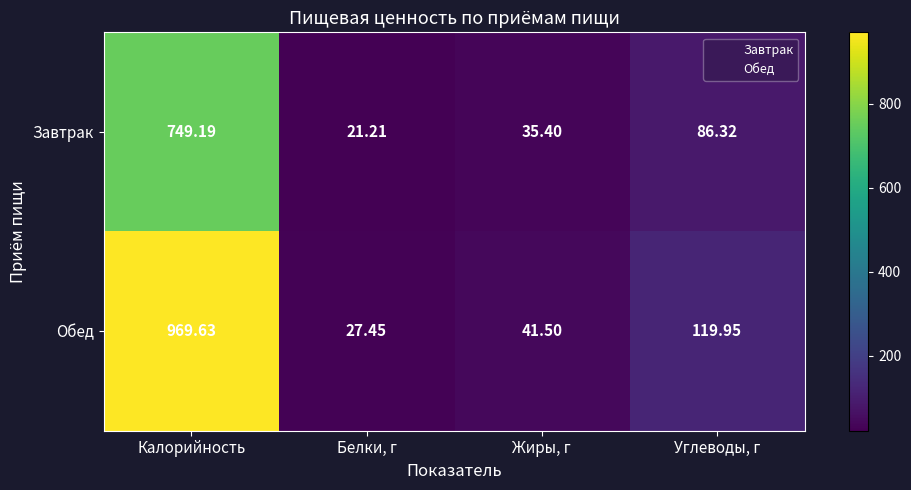

Rank the series at Жиры, г from lowest to highest value.

Завтрак, Обед